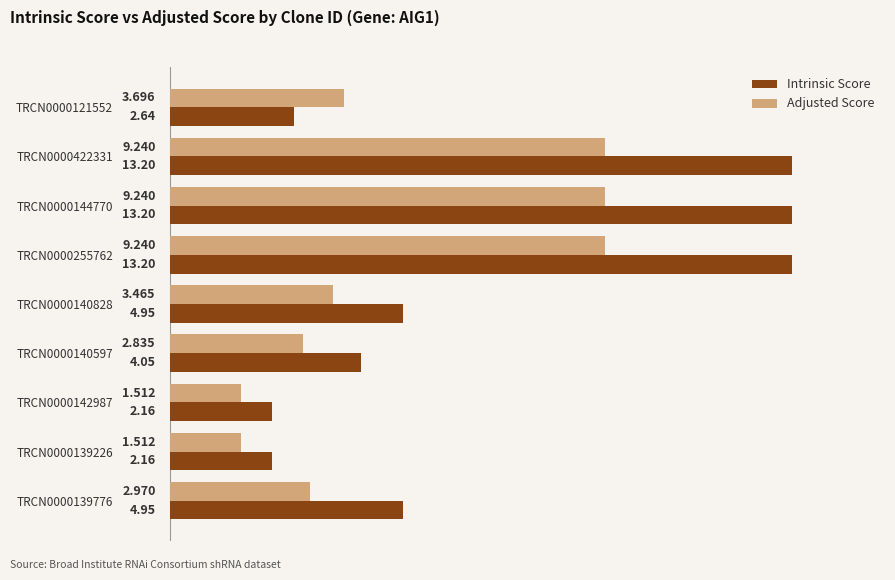

Which series has the largest range (max minus min)?

Intrinsic Score